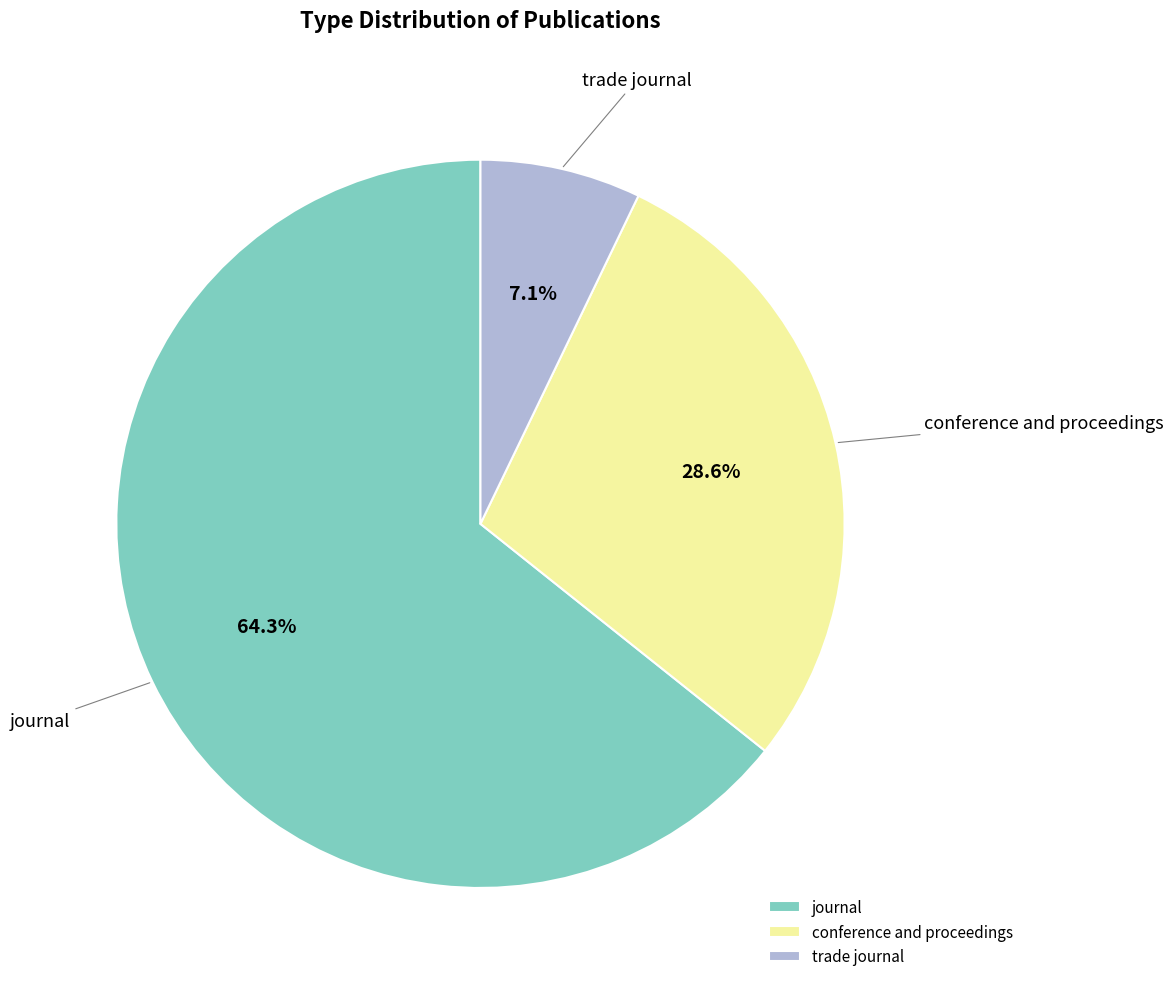

What portion of the pie excludes conference and proceedings?

71.4%